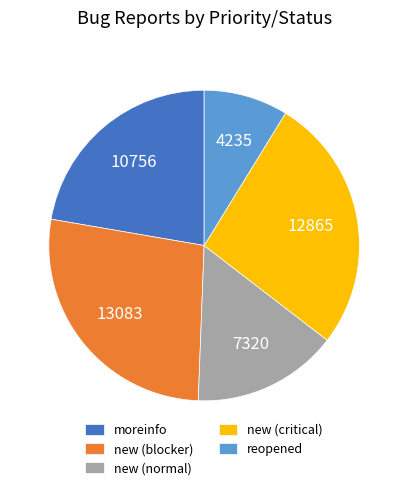

Which has a higher value, moreinfo or new (blocker)?

new (blocker)